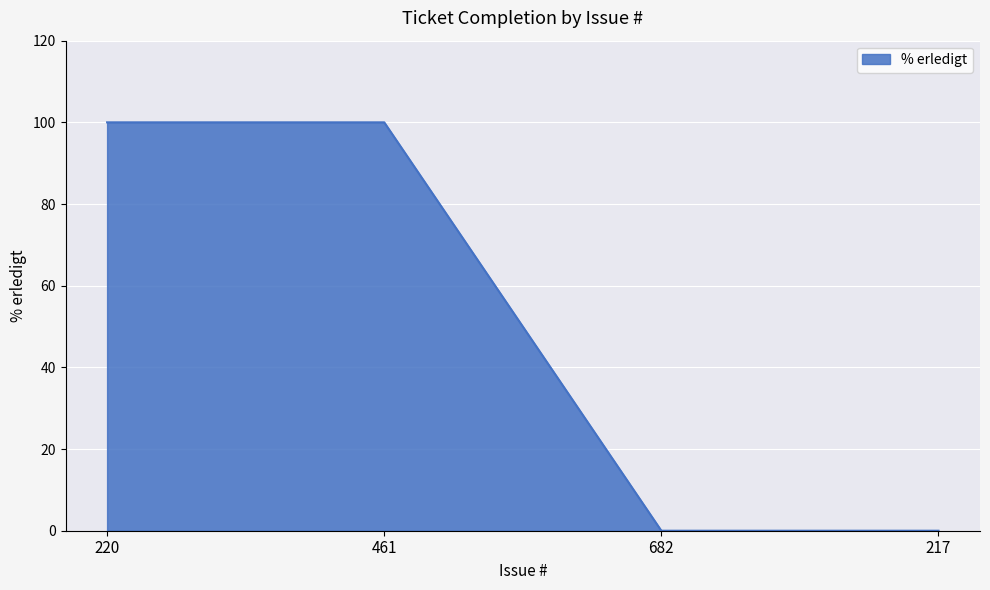

True or false: the data has more than 1 interior local peaks.

False